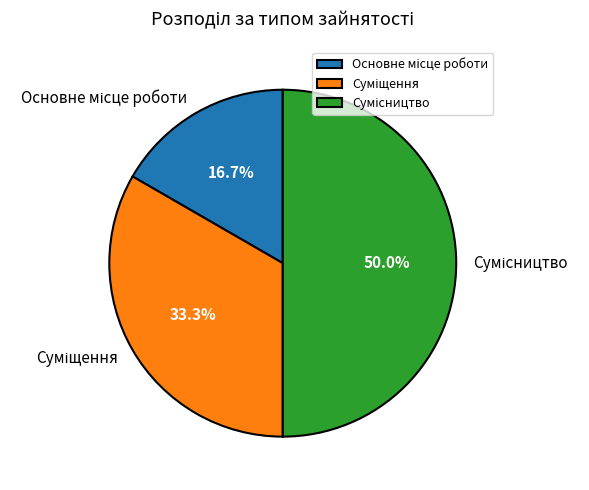

Count the number of slices in the pie.

3